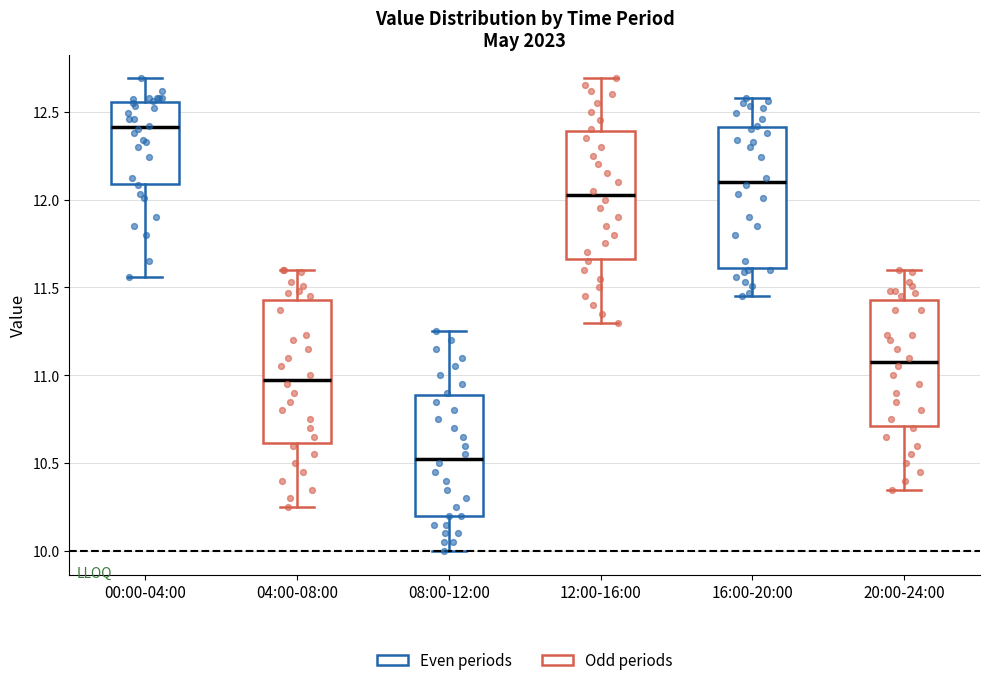

Which box has the lowest median line?

08:00-12:00